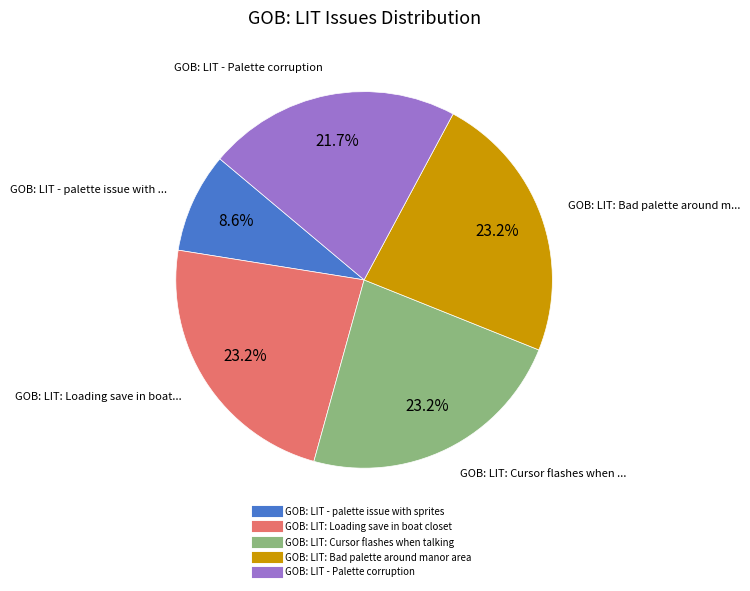

How much of the chart is everything except GOB: LIT: Loading save in boat closet?

76.8%